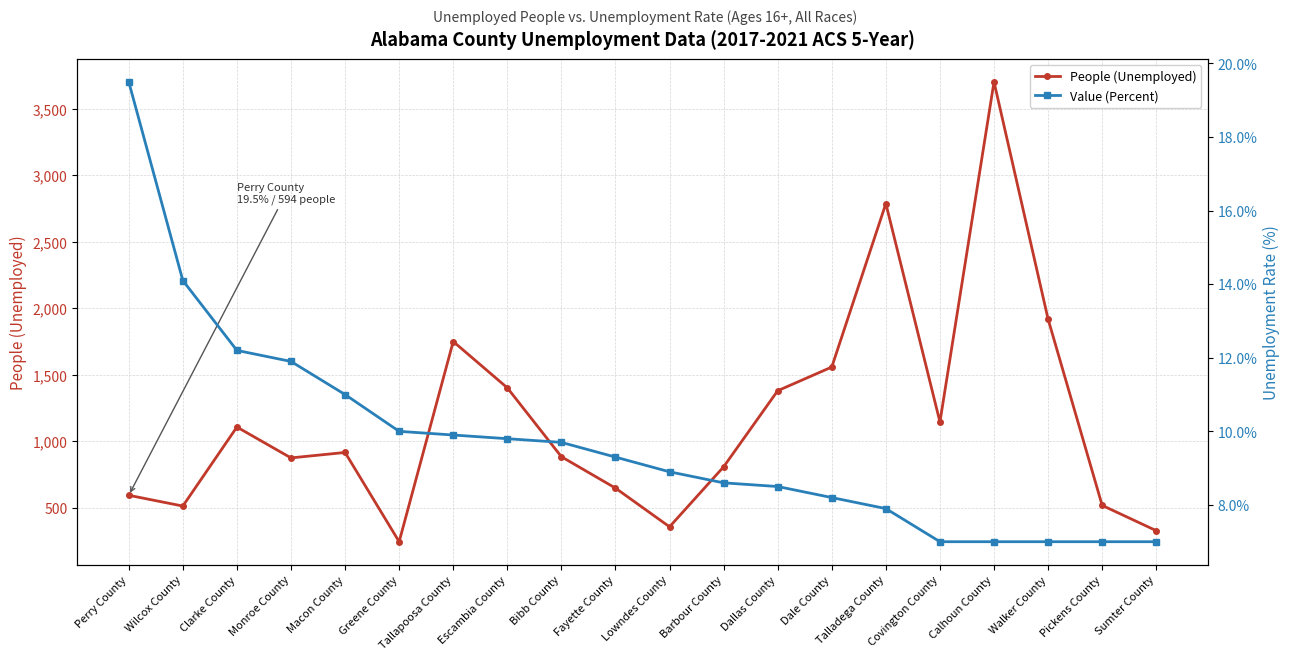

How many lines are shown in the chart?

2